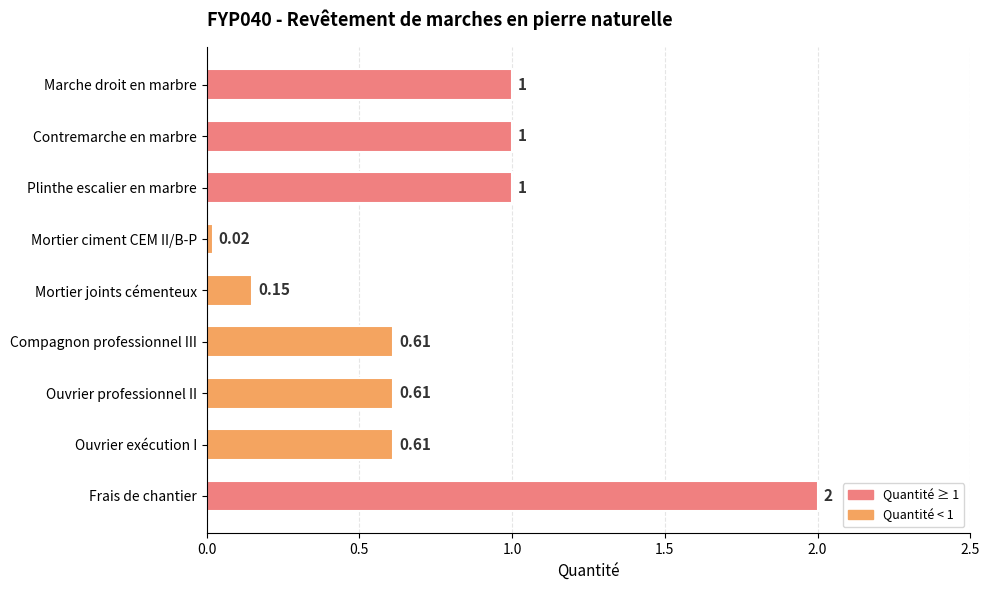

Does the chart contain any negative values?

No